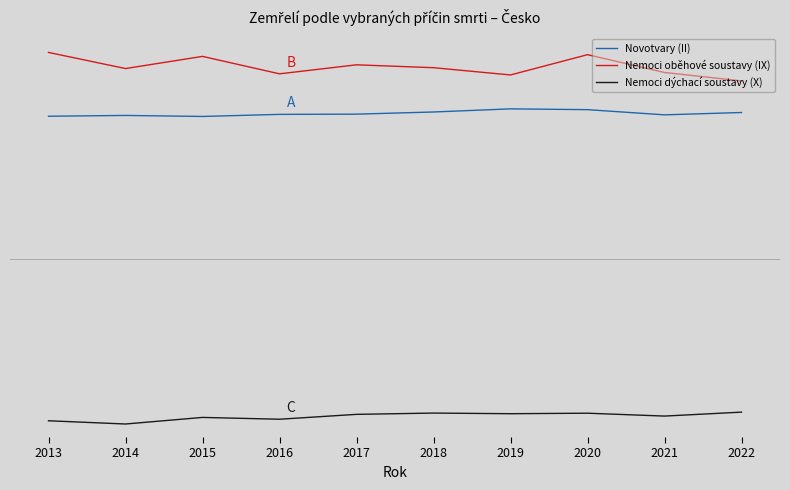

True or false: Novotvary (II) and Nemoci dýchací soustavy (X) intersect in this chart.

False